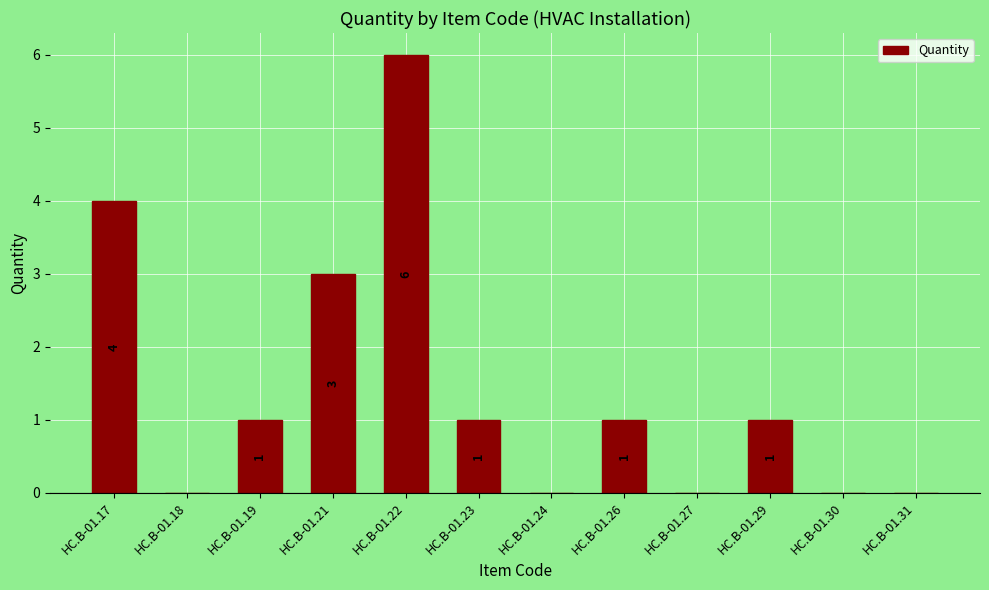

Reading left to right, list all the values displayed in this chart.

4	0	1	3	6	1	0	1	0	1	0	0